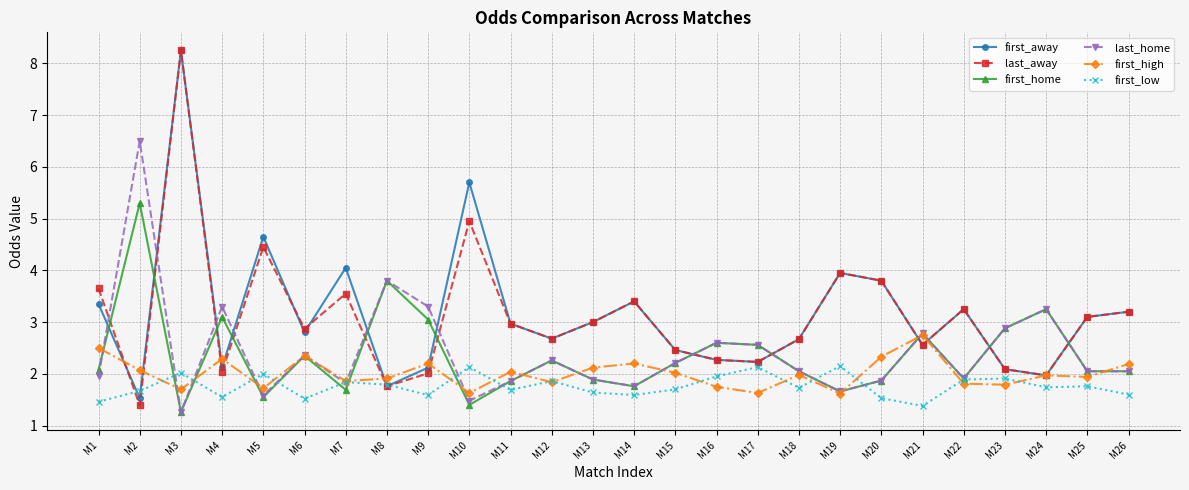

True or false: first_home and last_away intersect in this chart.

True